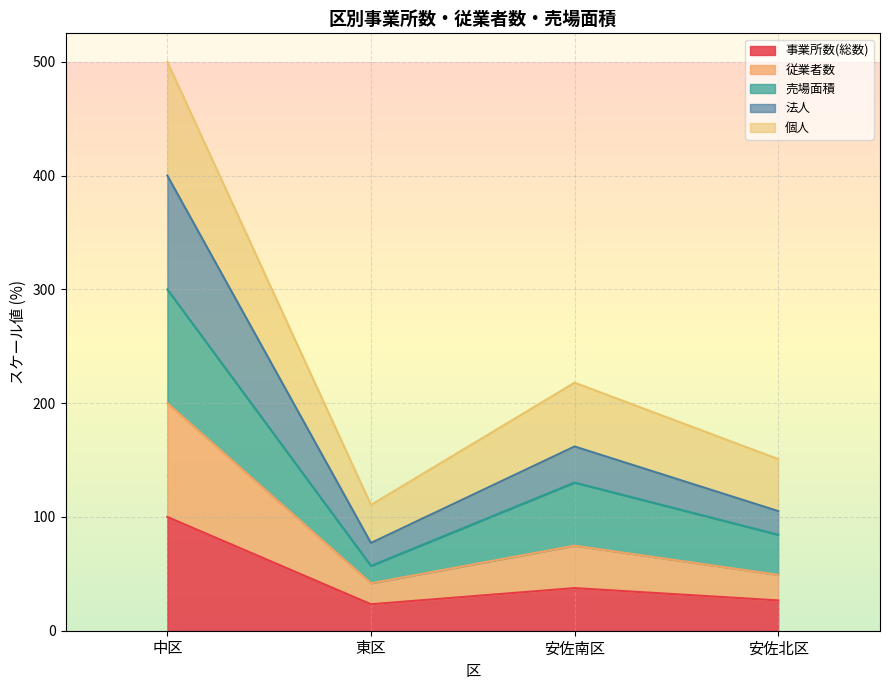

How many data points in 法人 are less than 161?

2